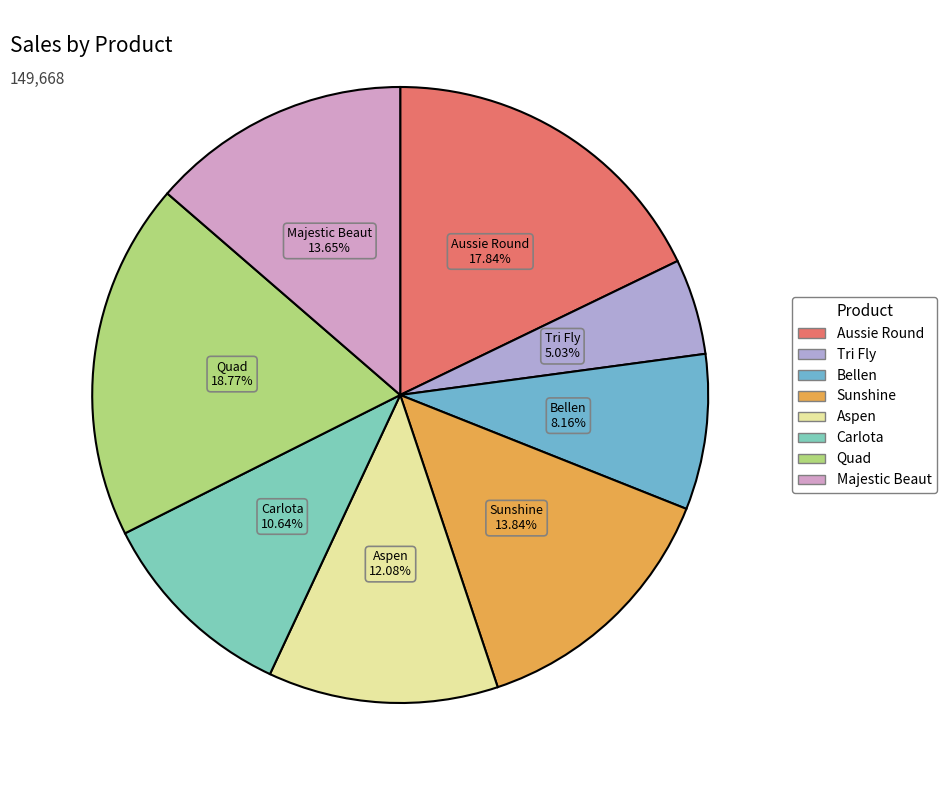

How many slices are in this pie chart?

8